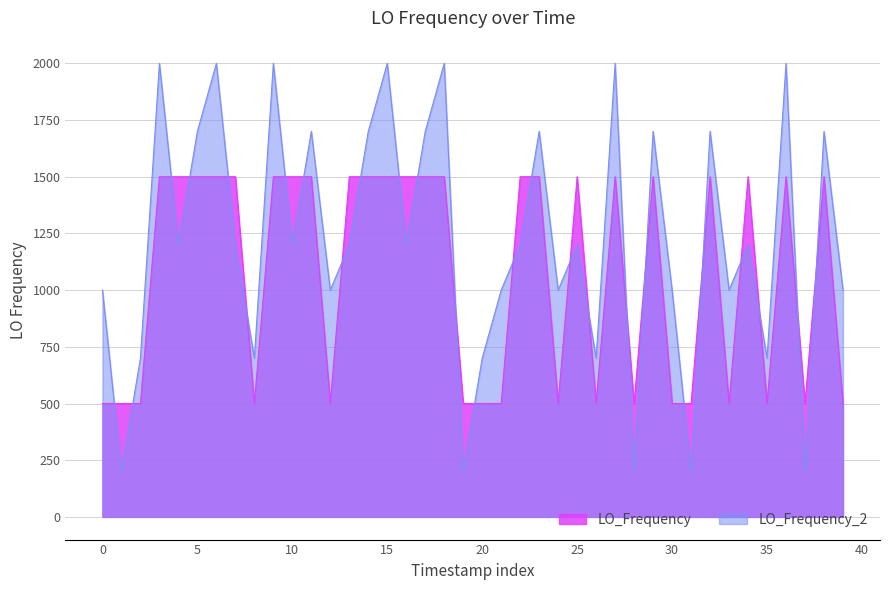

What is the label of the 21st point from the left?

20